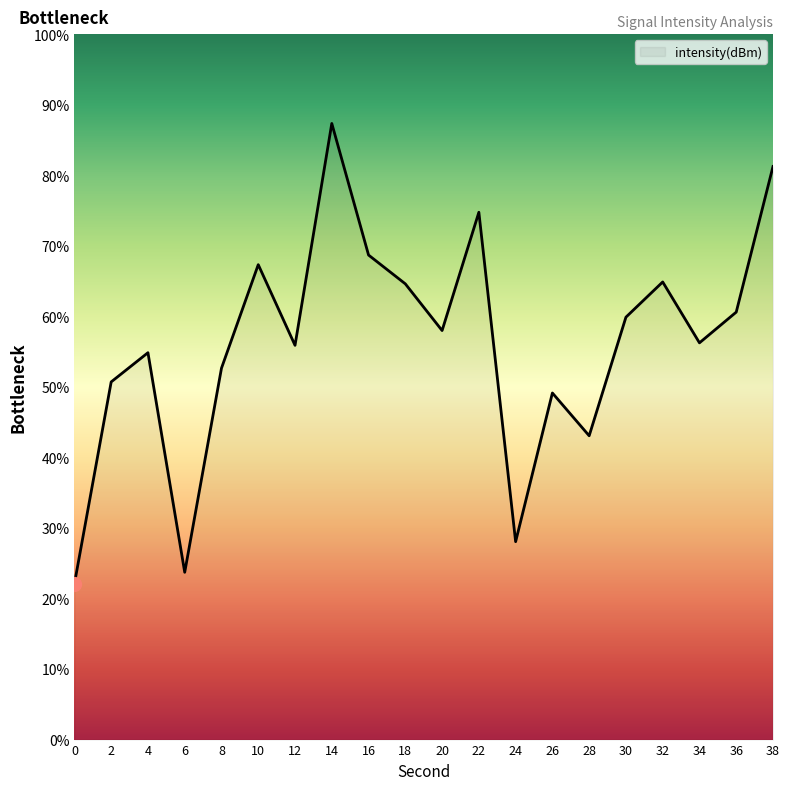

What value does the data have at 14?

87.3